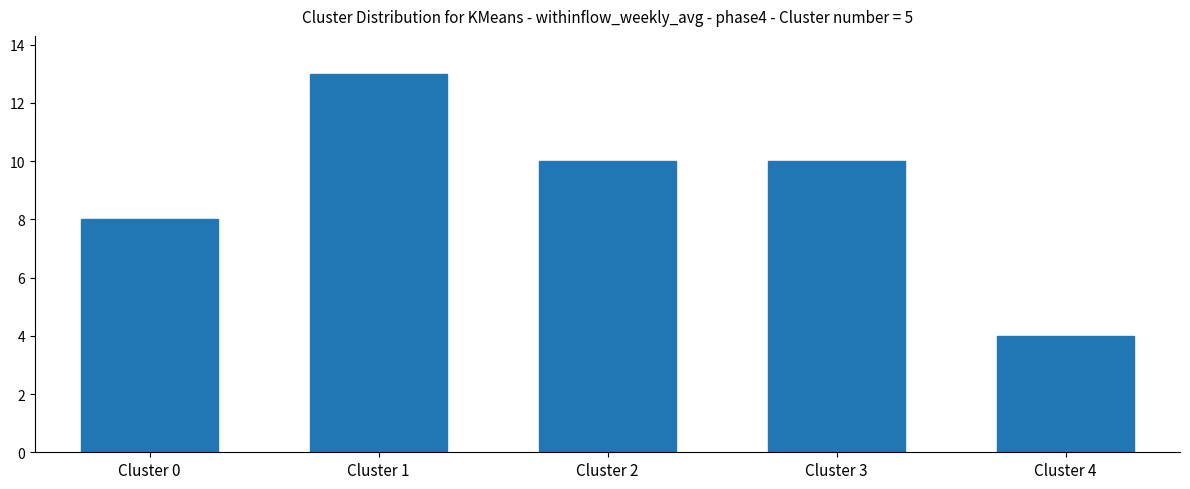

What is the maximum value shown in the chart?

13